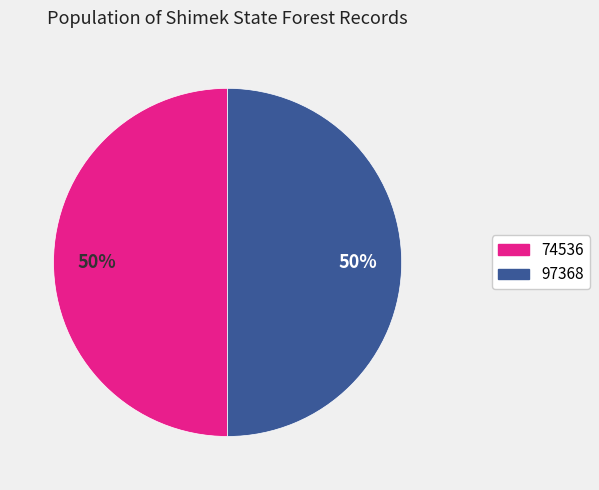

To the nearest percent, what percentage of the pie is 74536?

50%